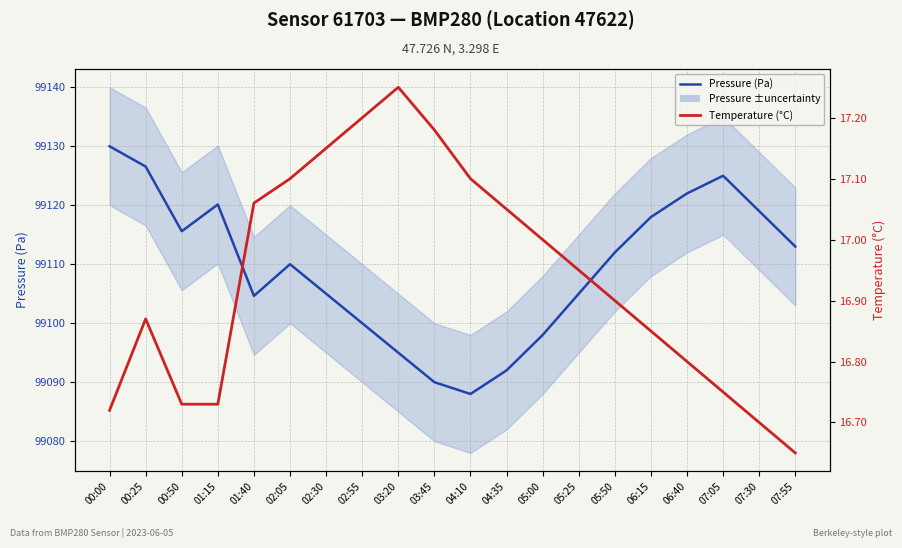

What is the difference between the Temperature (°C) values at 07:55 and 00:50?

0.1